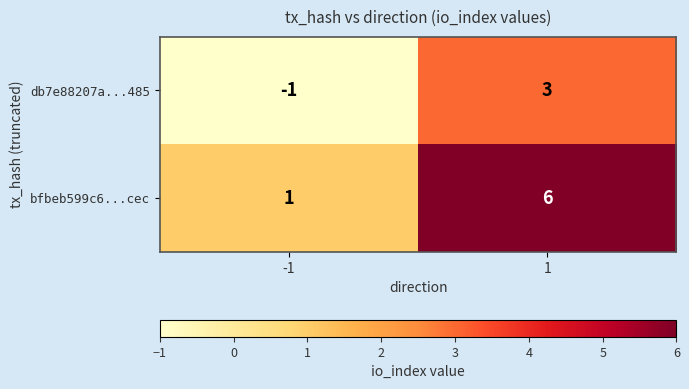

Rank the series at -1 from highest to lowest value.

bfbeb599c6...cec, db7e88207a...485